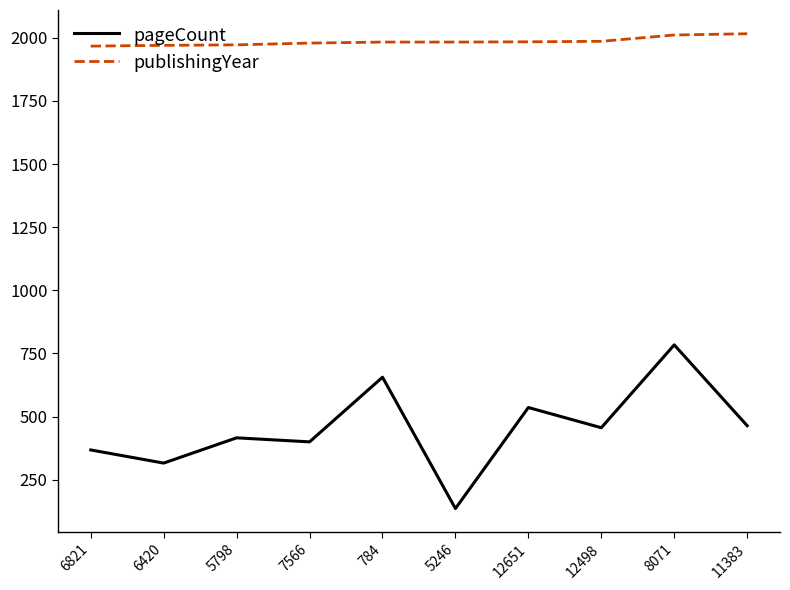

Which category has the highest value in the pageCount series?

8071